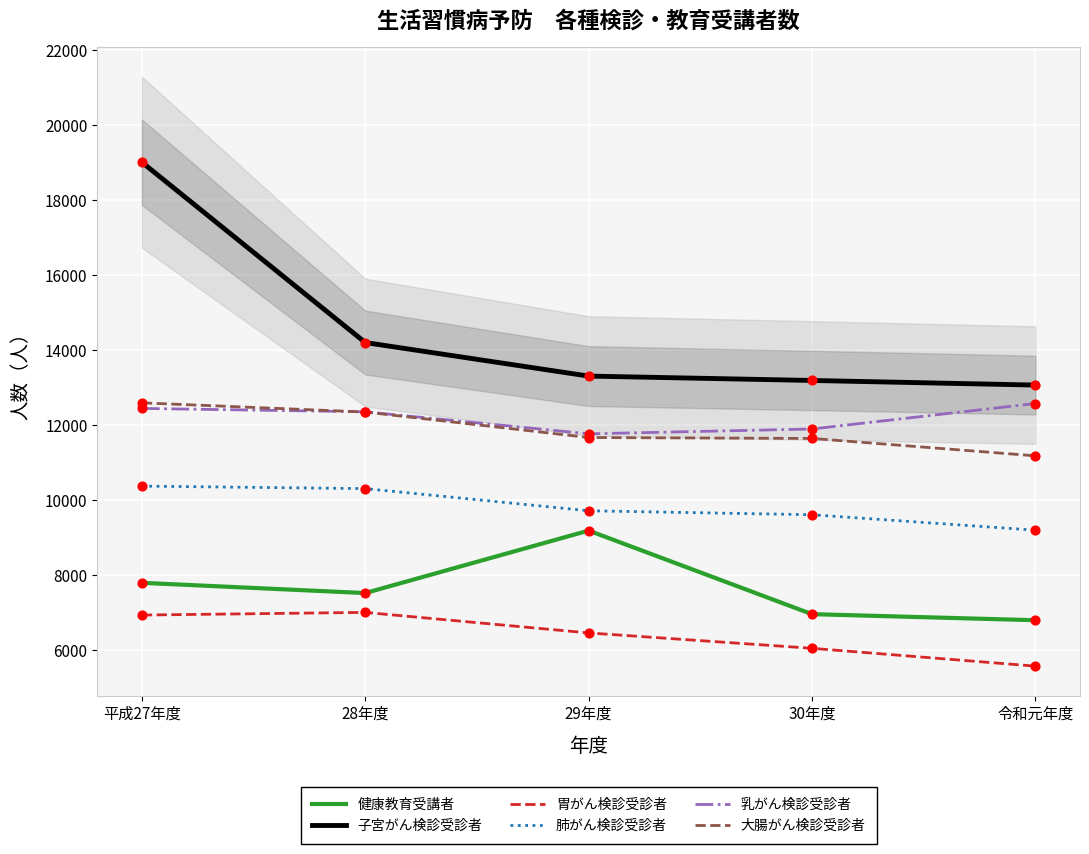

Which series has the widest spread of Y values?

子宮がん検診受診者